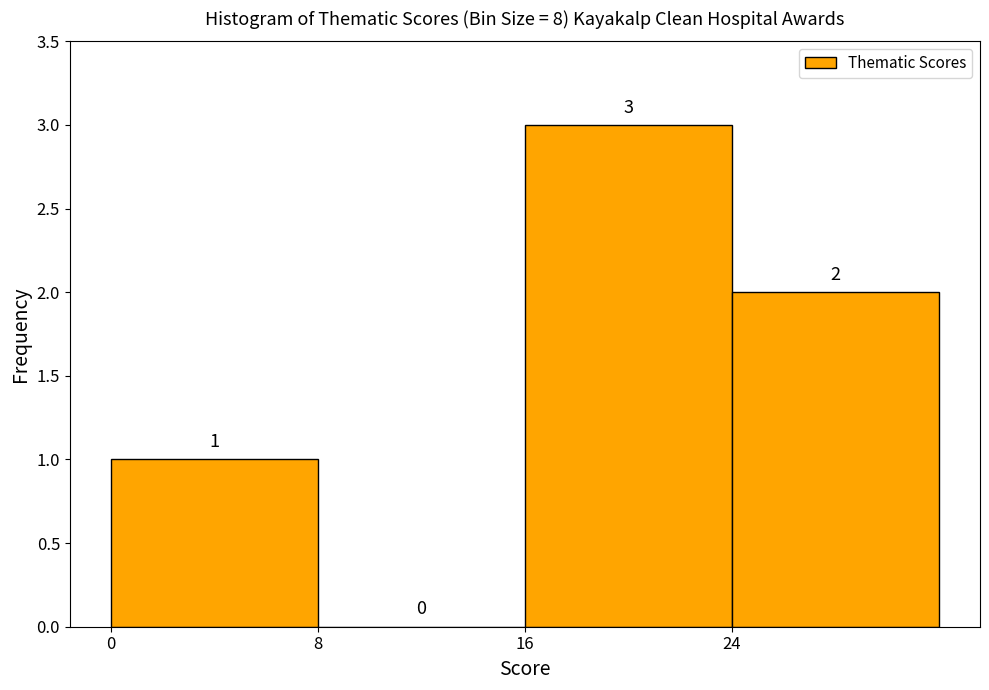

Over which range of the x-axis is the bar tallest?

16 to 24